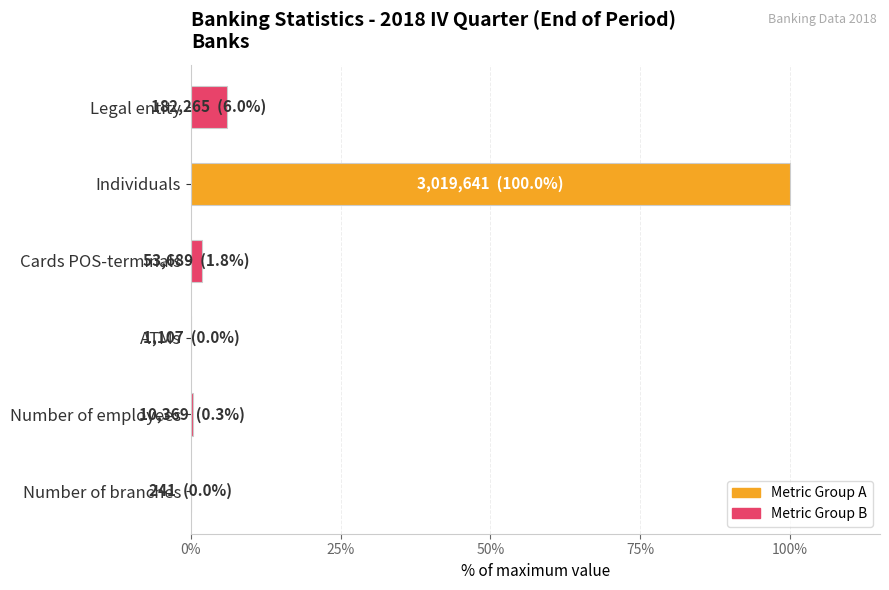

At which category does the chart reach its peak across all series?

Individuals